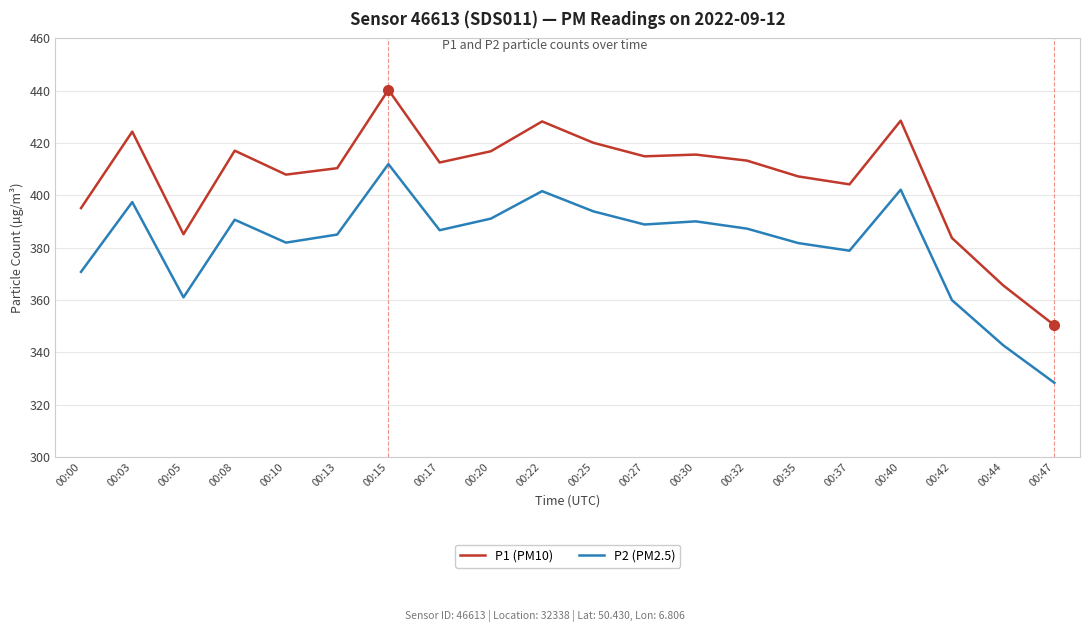

List the series in order of their peak value, lowest first.

P2 (PM2.5), P1 (PM10)